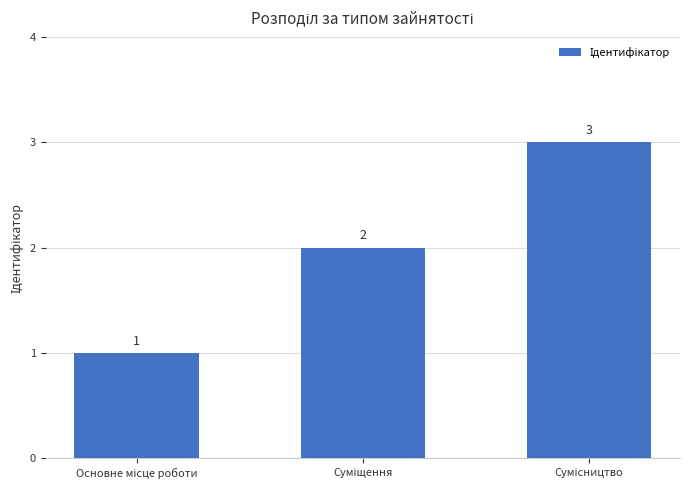

What is the value of the 1st bar from the left?

1